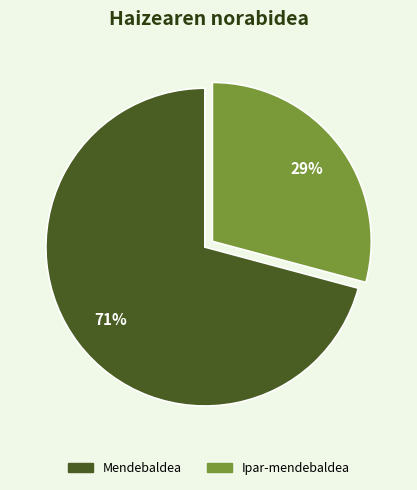

Count the number of slices in the pie.

2